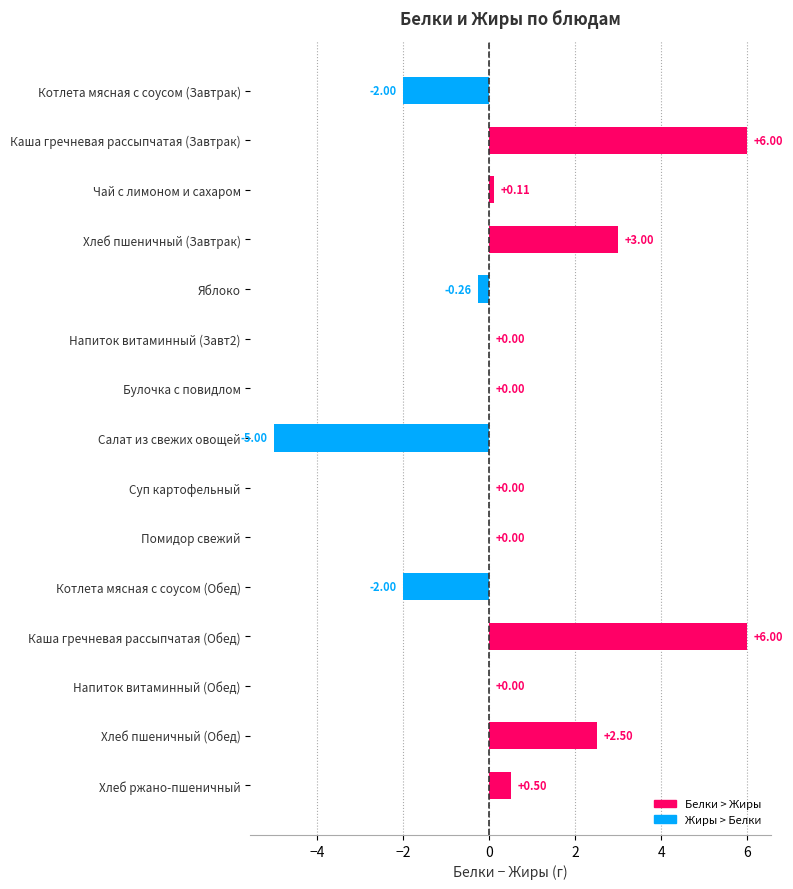

How many distinct data groups are displayed?

1